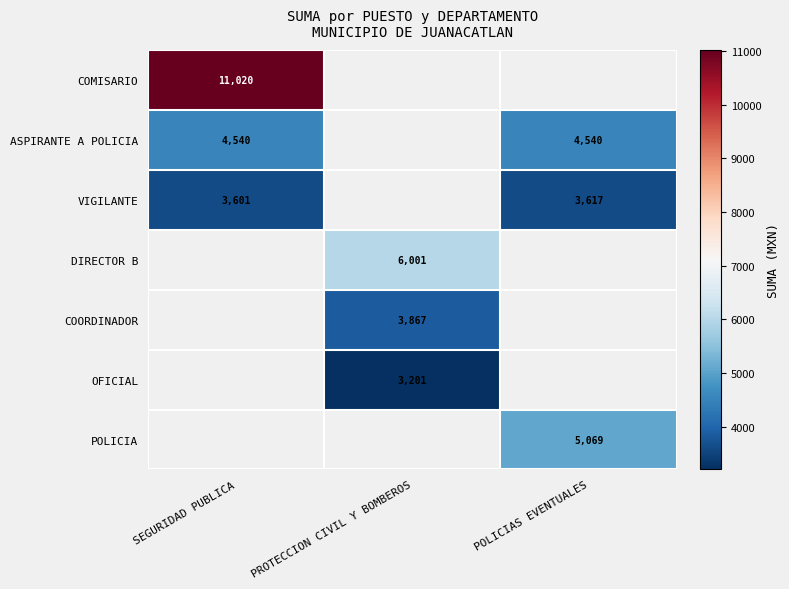

Between POLICIAS EVENTUALES and SEGURIDAD PUBLICA, which is larger?

SEGURIDAD PUBLICA